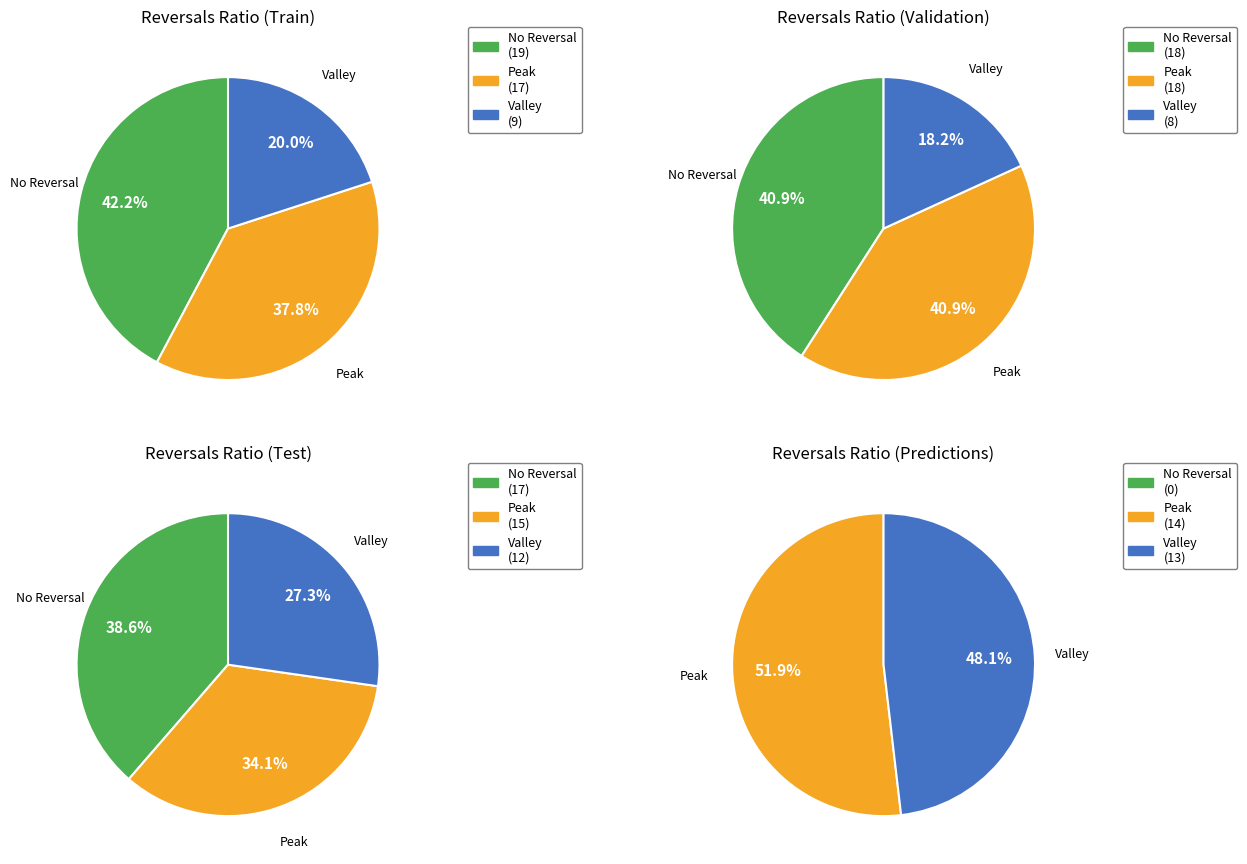

Is 7 the majority of the pie?

No